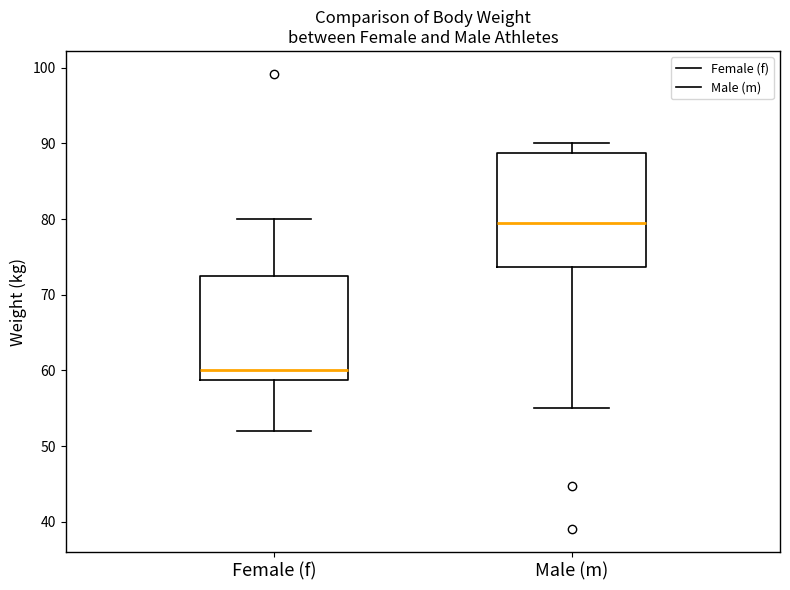

Where is the upper edge of the box for Female (f) on the y-axis? The values are not printed on the chart, so give them approximately, as read against the axis.

73